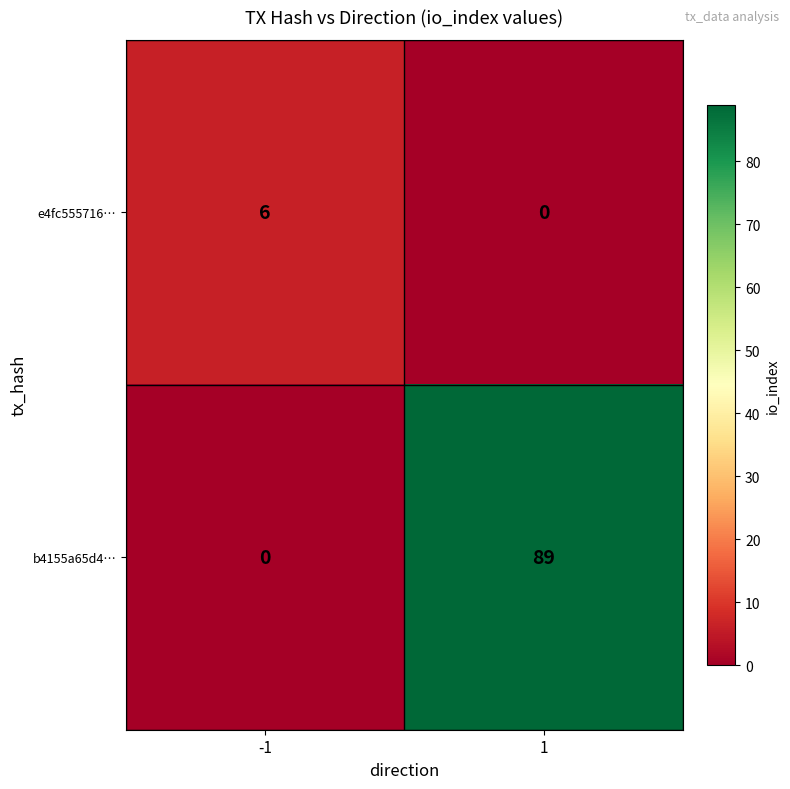

Count the number of data series in this chart.

2